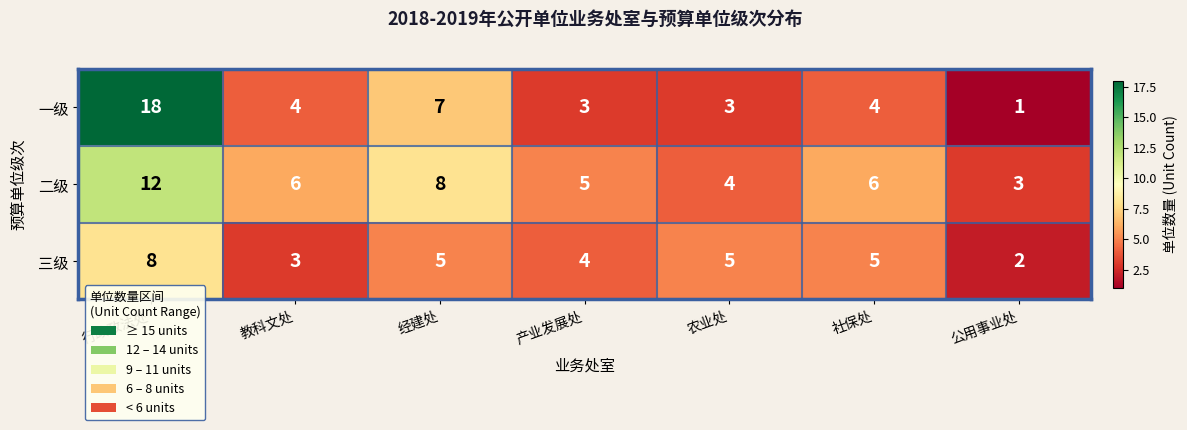

Which series has the widest spread of values?

一级